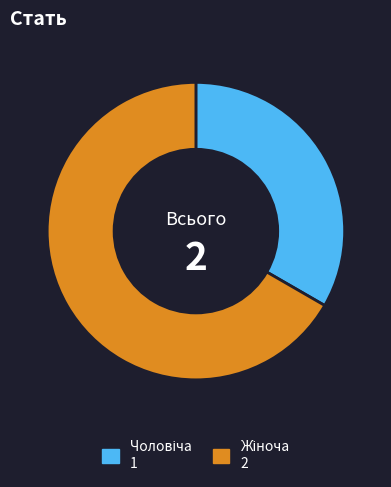

Does any single category account for the majority?

Yes